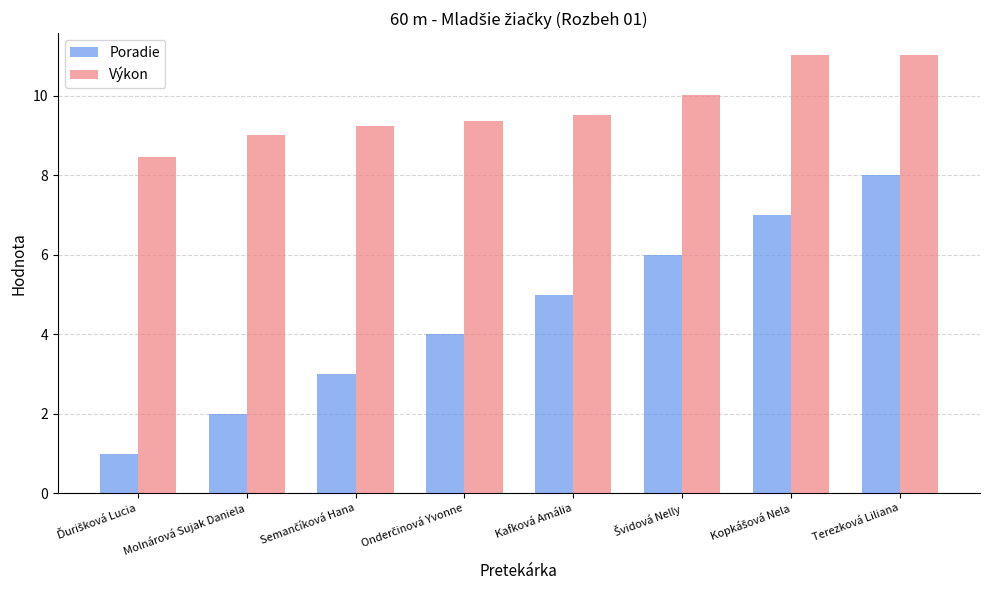

How many data points does each series have?

8